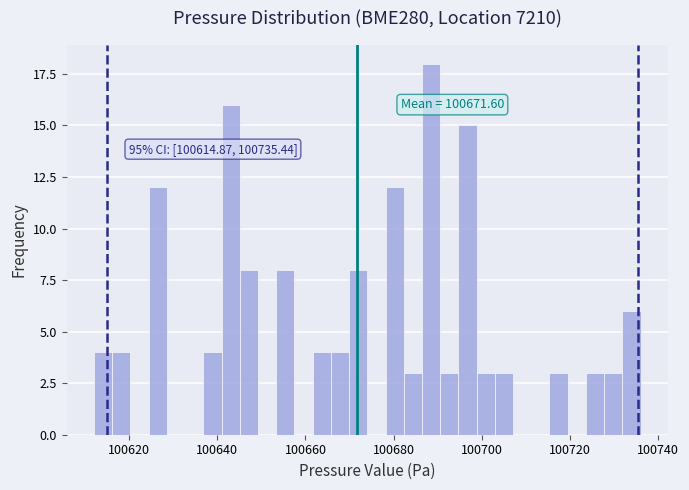

Read against the x-axis, roughly where is the centre of the tallest bar?

100688